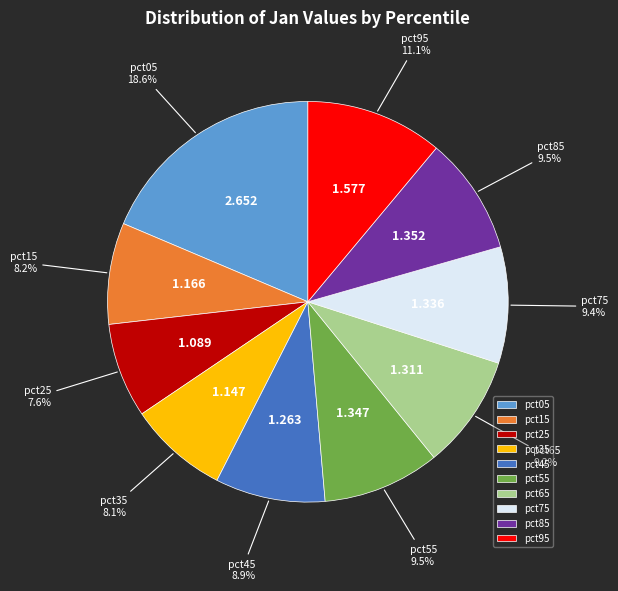

The pct35 slice represents 8% of the pie. True or false?

True